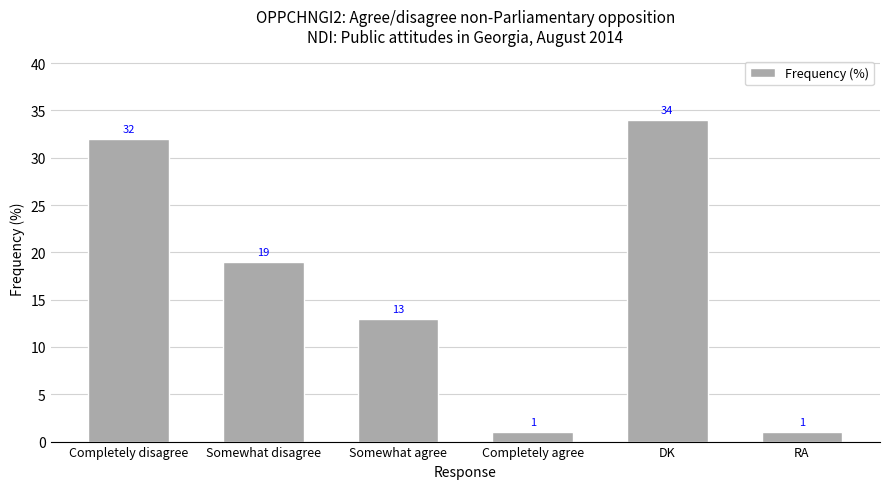

How many bars are there in total?

6